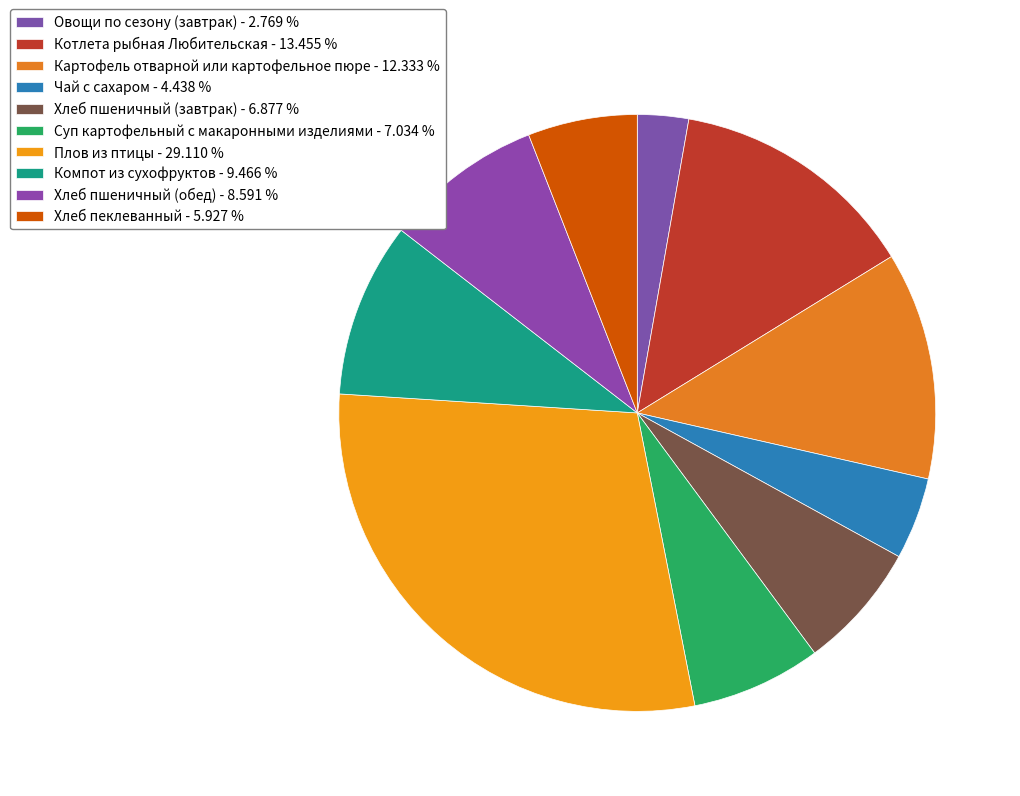

What percentage do Картофель отварной или картофельное пюре and Овощи по сезону (завтрак) together represent?

15.1%